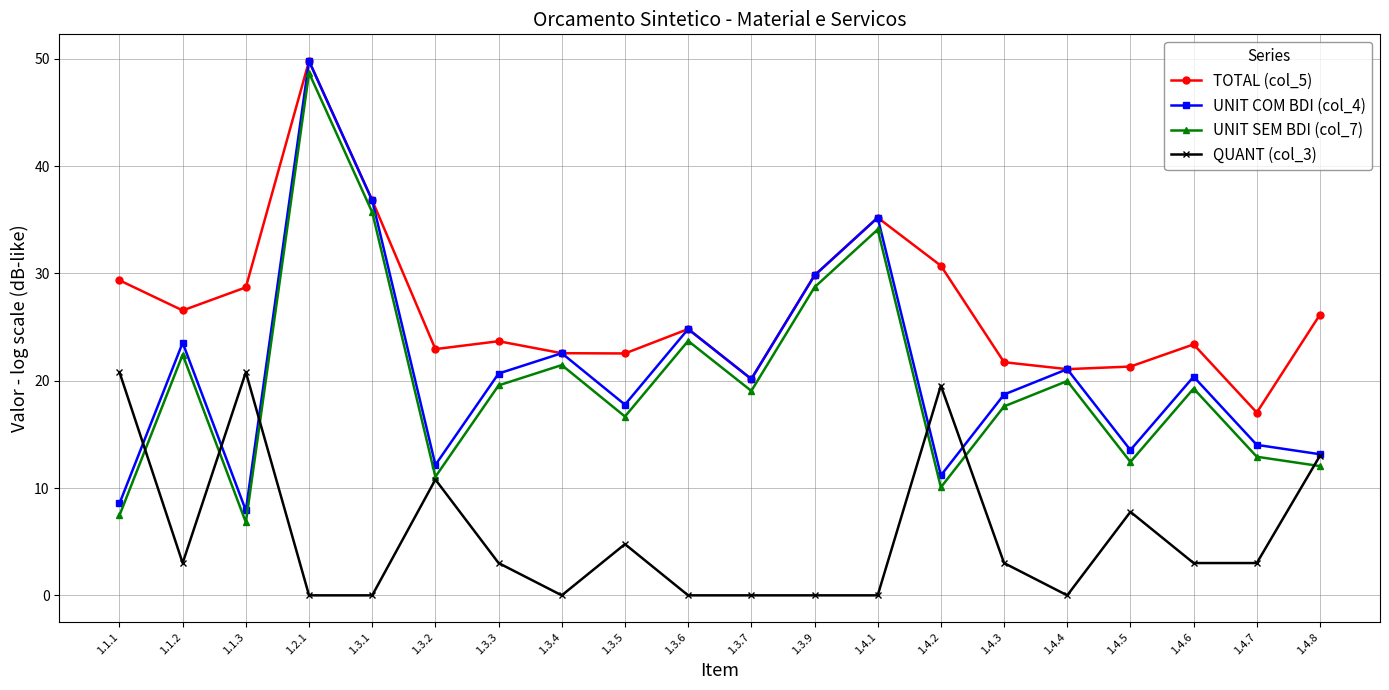

True or false: UNIT SEM BDI (col_7) and UNIT COM BDI (col_4) cross at least once.

False